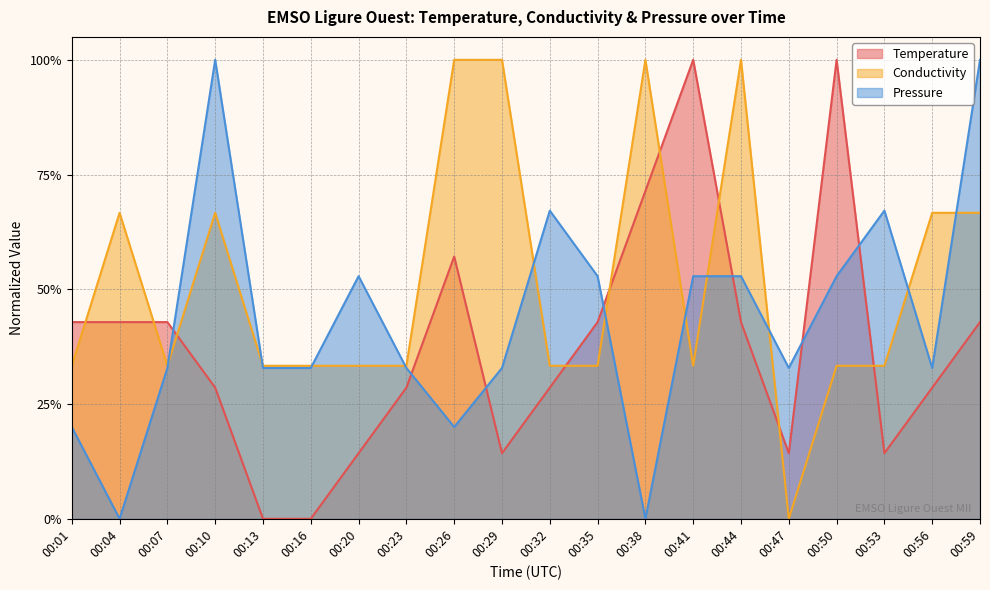

Does the chart have visible grid lines?

Yes